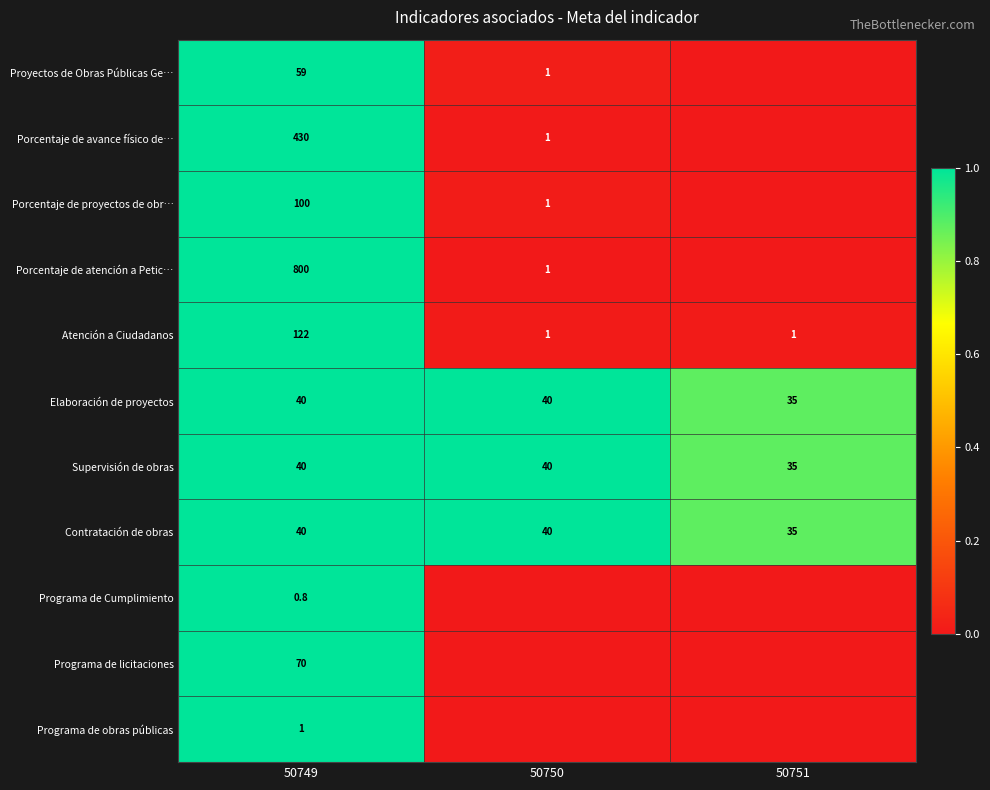

The value of Proyectos de Obras Públicas Ge… at 50750 is 0.0. True or false?

False